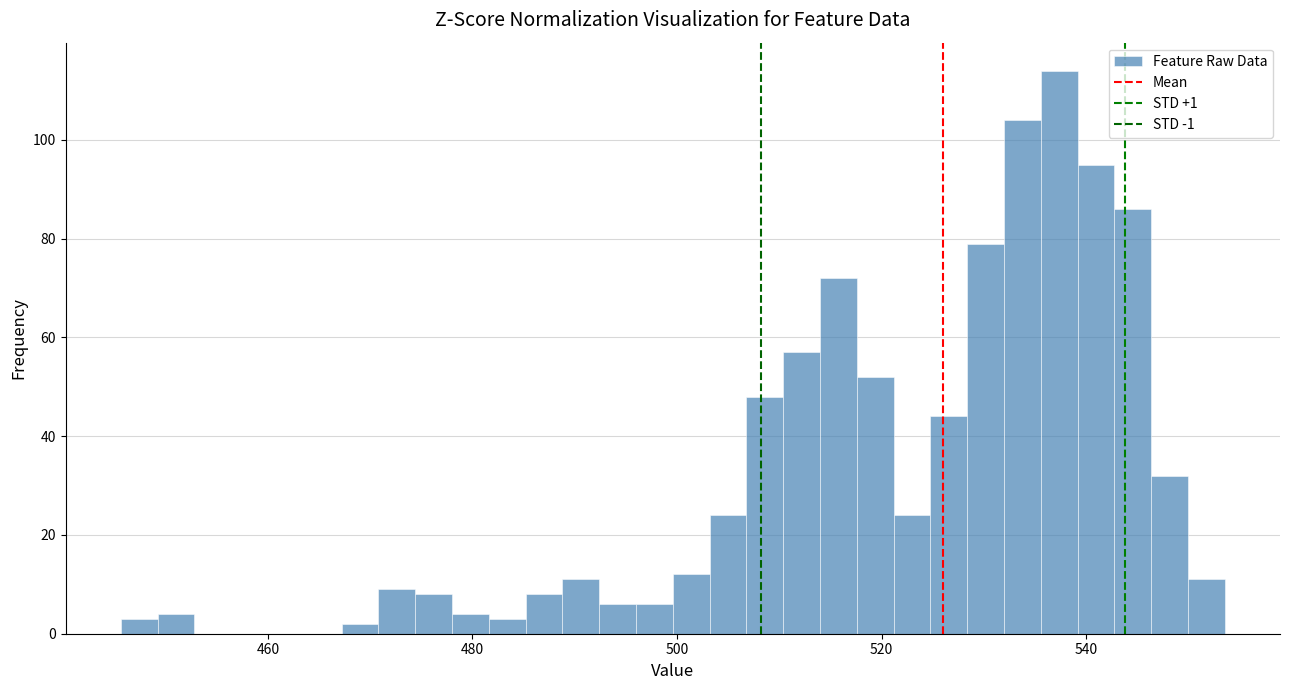

Read against the x-axis, roughly where is the centre of the tallest bar?

538